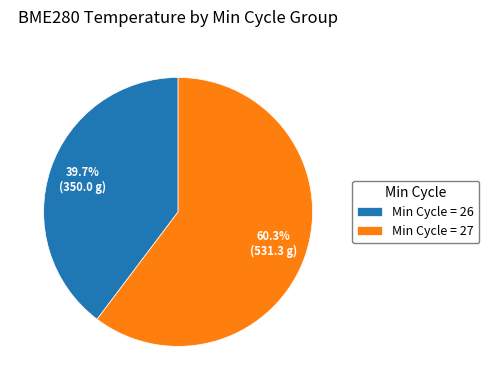

What is the ratio of the value at Min Cycle = 26 to the value at Min Cycle = 27?

0.7